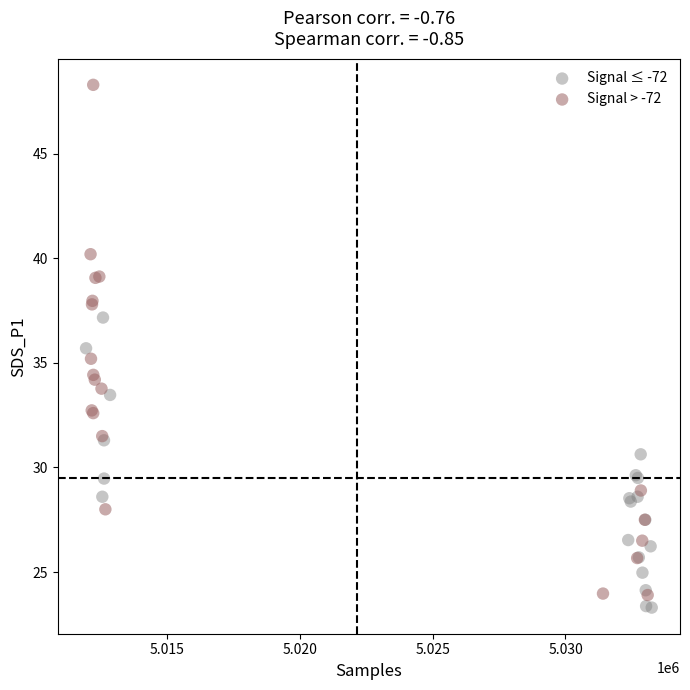

Which series contains the highest Y value?

Signal > -72